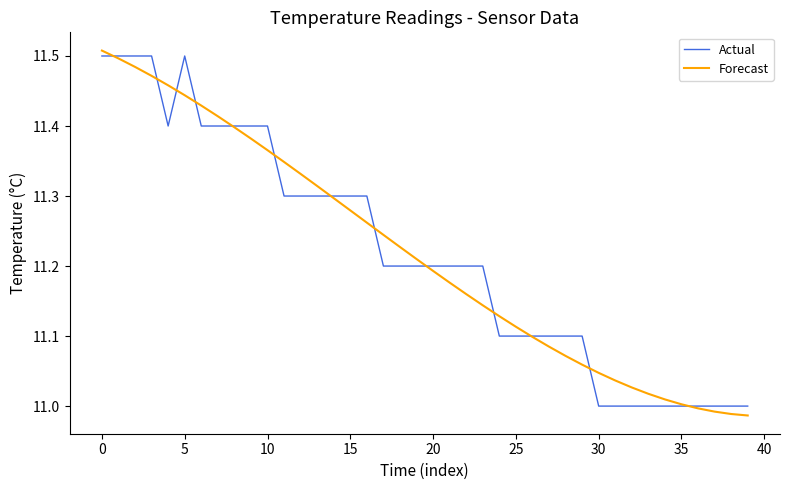

What are all the series names shown in the legend?

Actual, Forecast